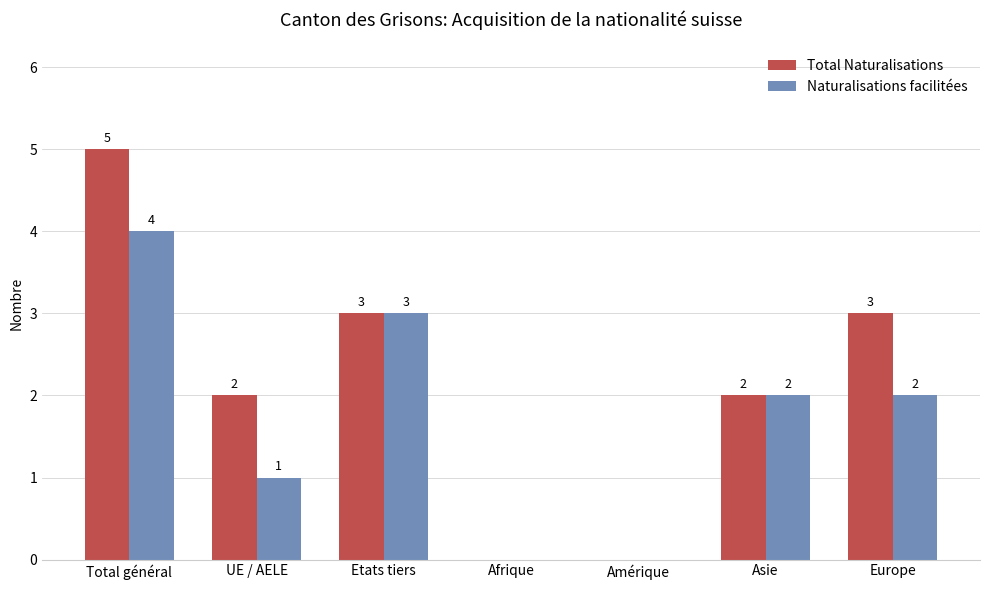

Reading left to right, transcribe all the data shown in this chart.

Total Naturalisations: 5	2	3	0	0	2	3
Naturalisations facilitées: 4	1	3	0	0	2	2